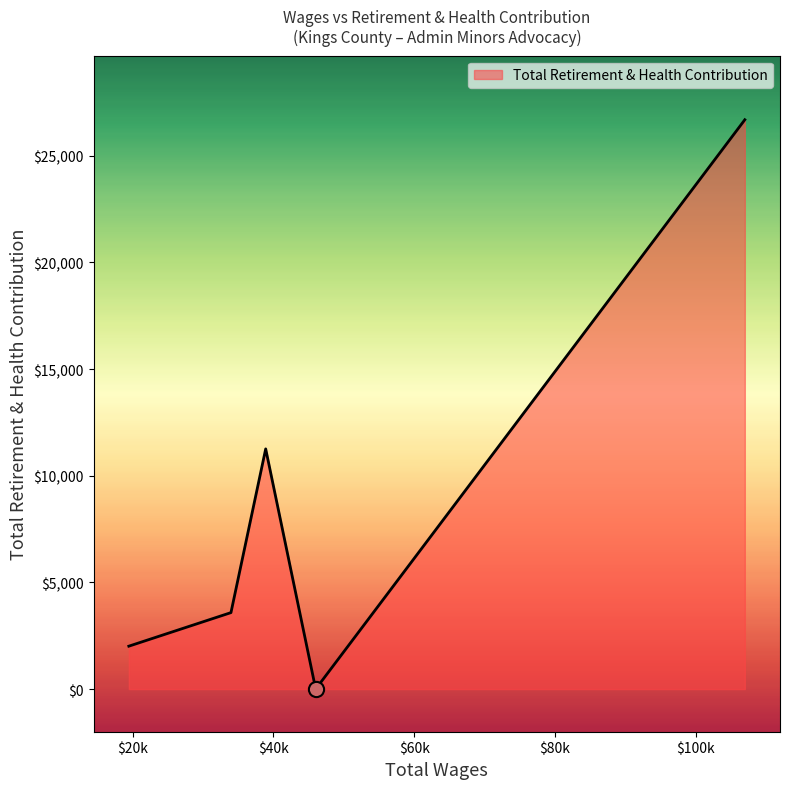

What is the greatest value displayed?

26687